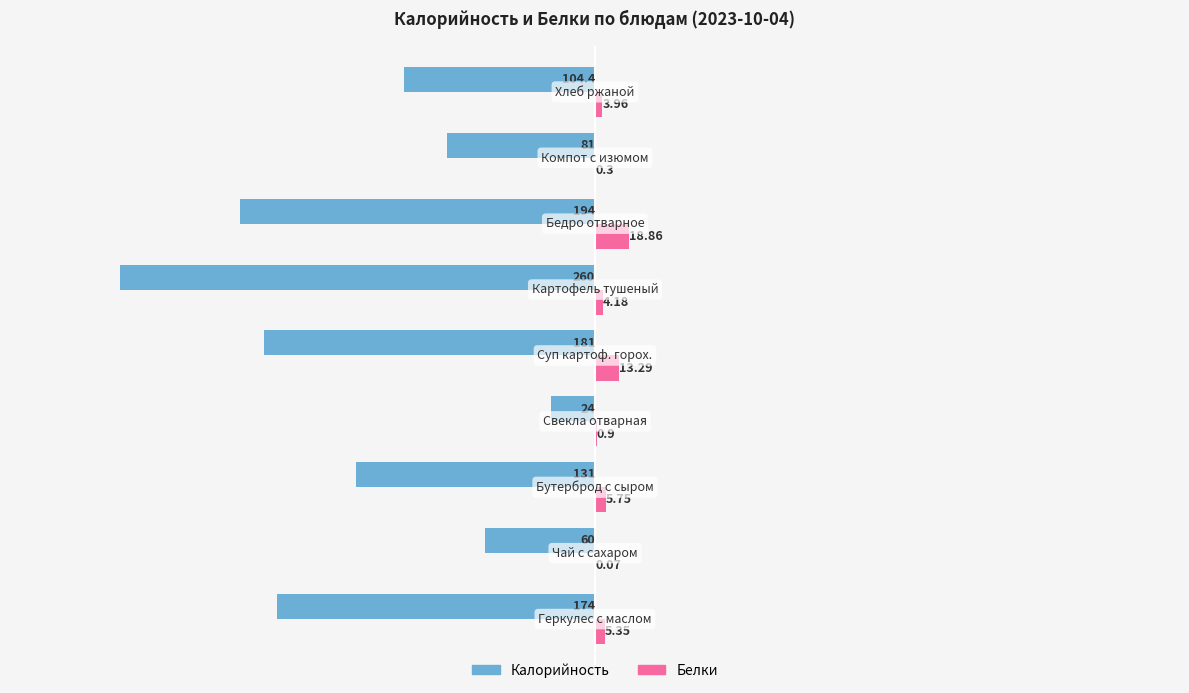

Which series has the largest total across all categories?

Белки